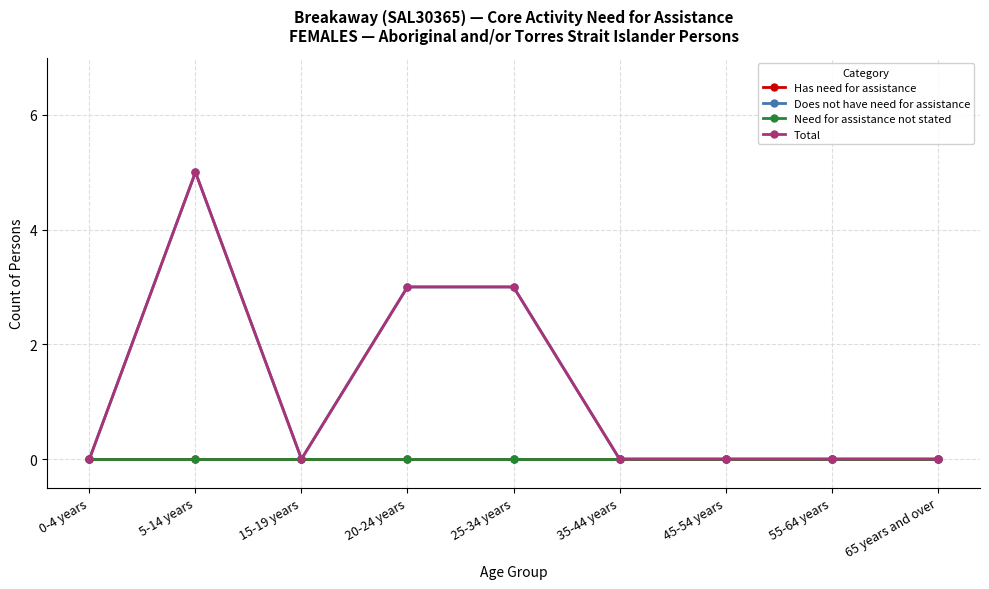

Is it true that Total equals 3 at 25-34 years?

True